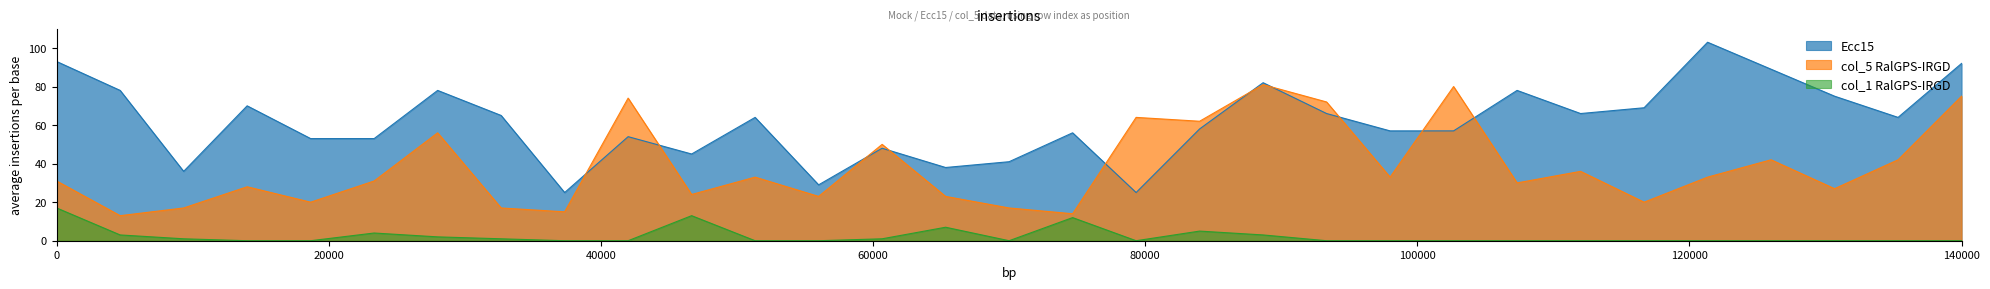

Which series has the largest total across all categories?

Ecc15